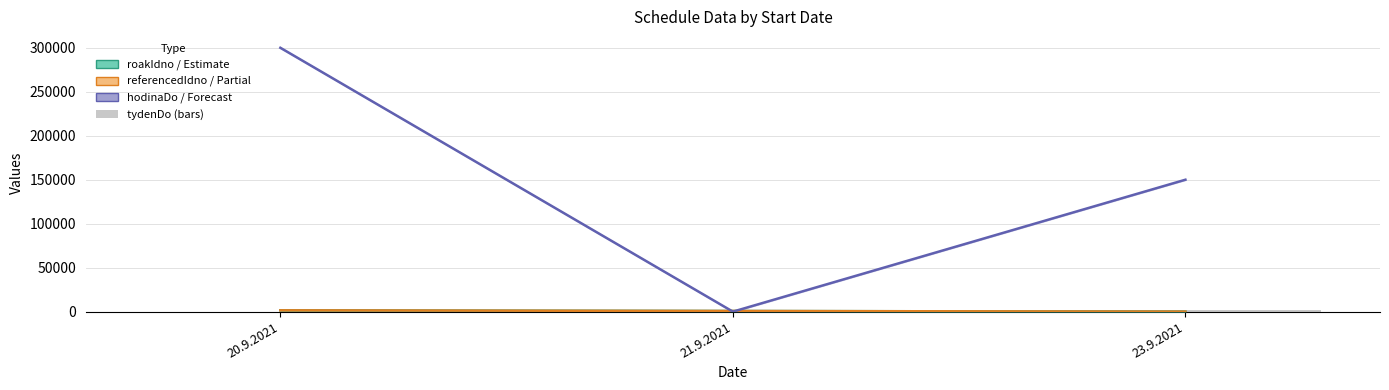

Does the chart contain any negative values?

No